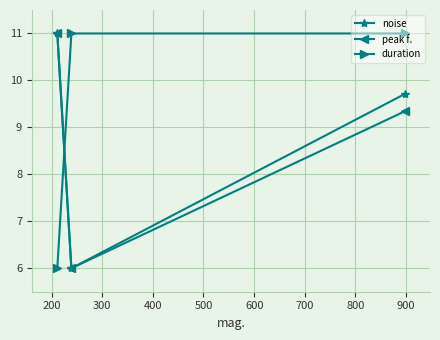

What is the greatest value displayed?

11.0